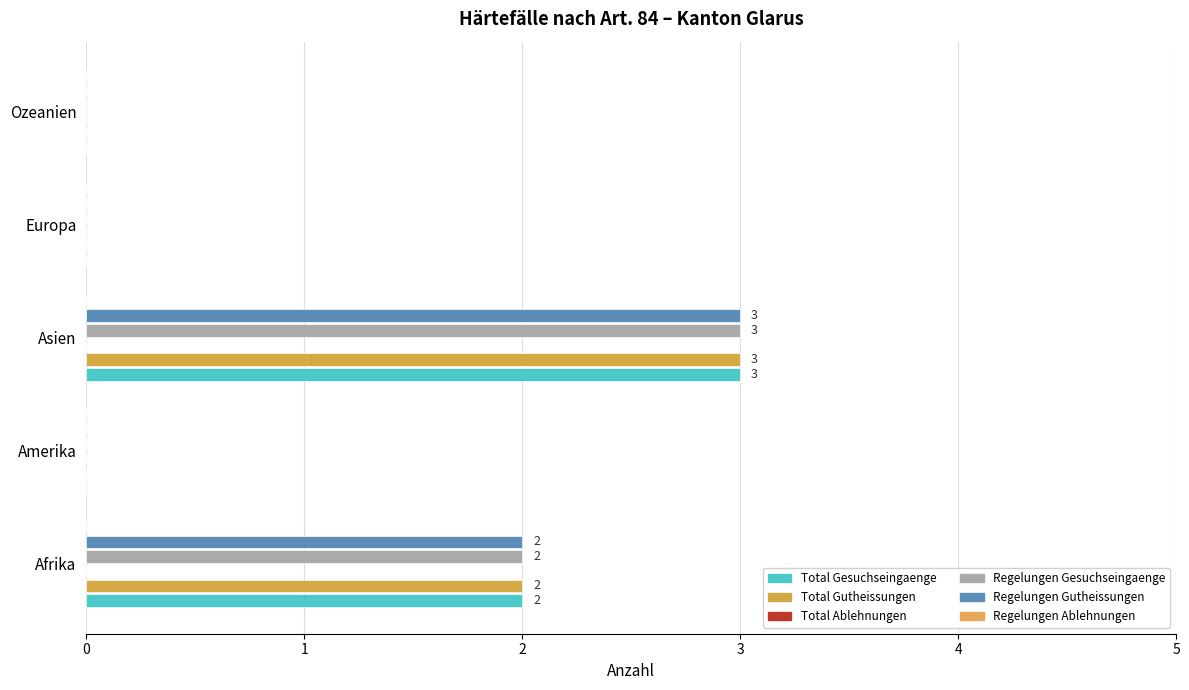

Between 0 and 2, which series saw the biggest shift?

Total Gesuchseingaenge